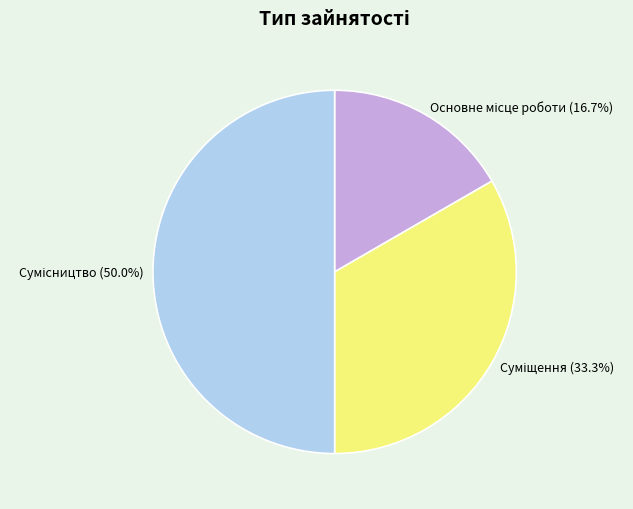

How many segments does this pie chart have?

3